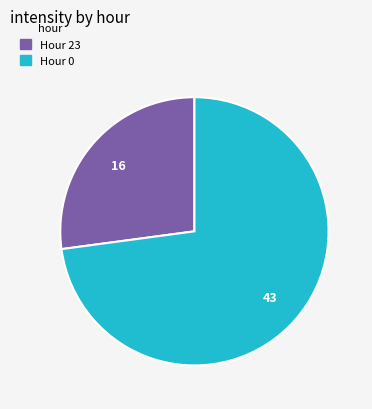

Which has a higher value, Hour 0 or Hour 23?

Hour 0